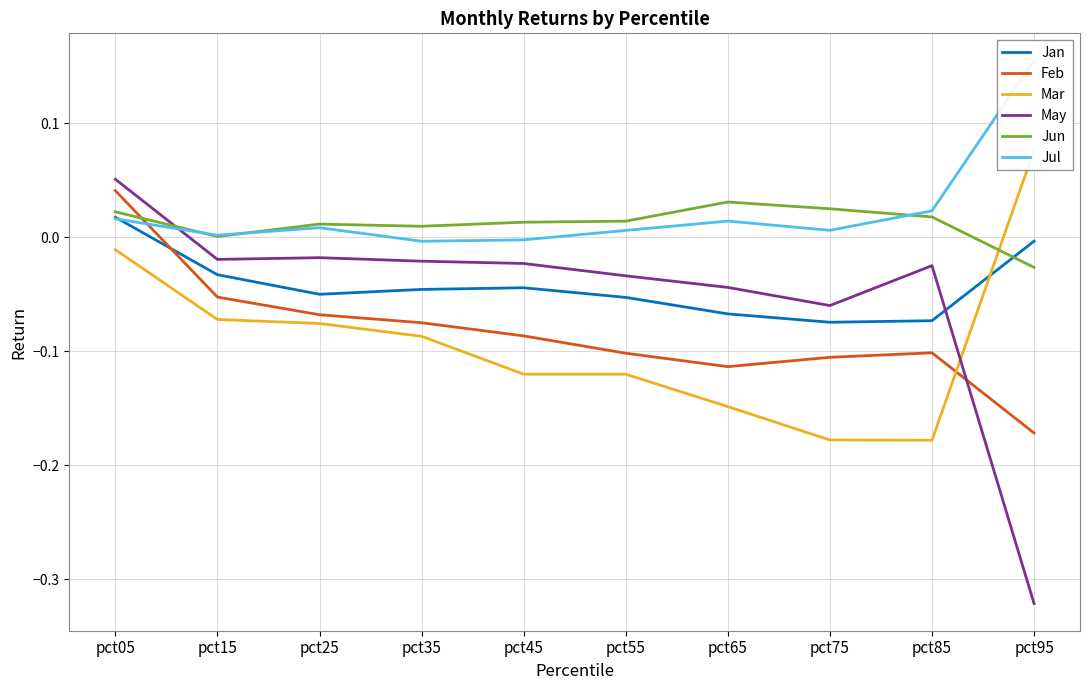

At which label does Jul reach its minimum?

pct35